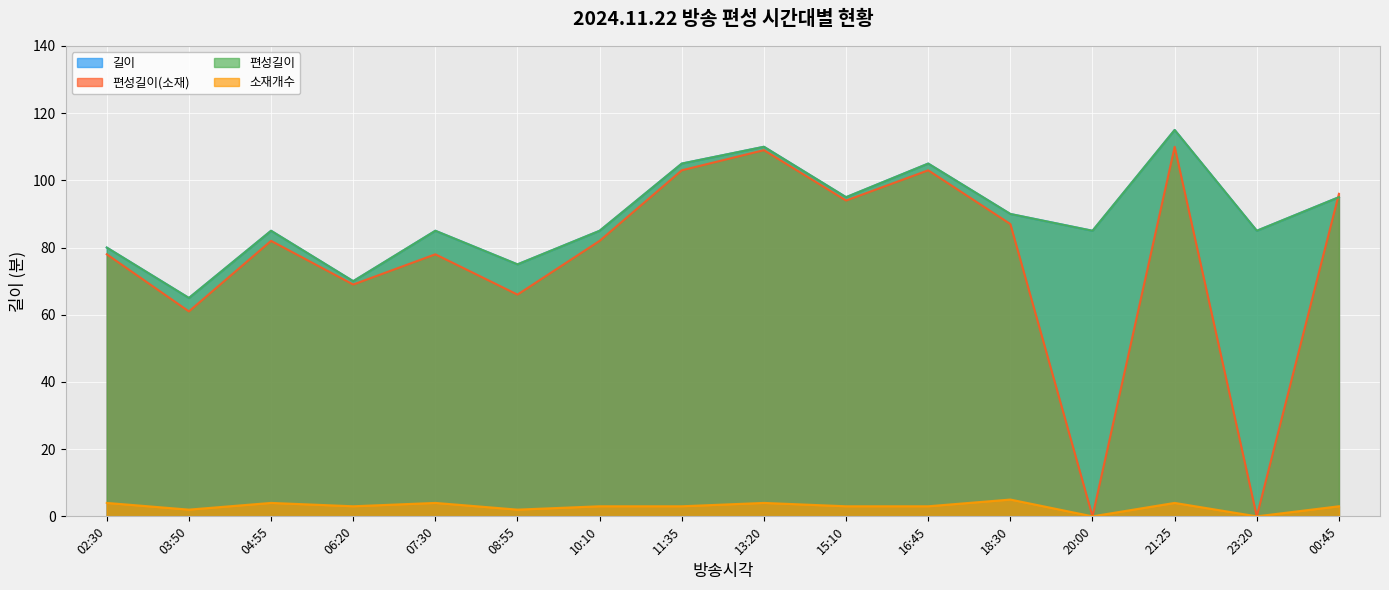

What is the total value across all series at 10:10?

255